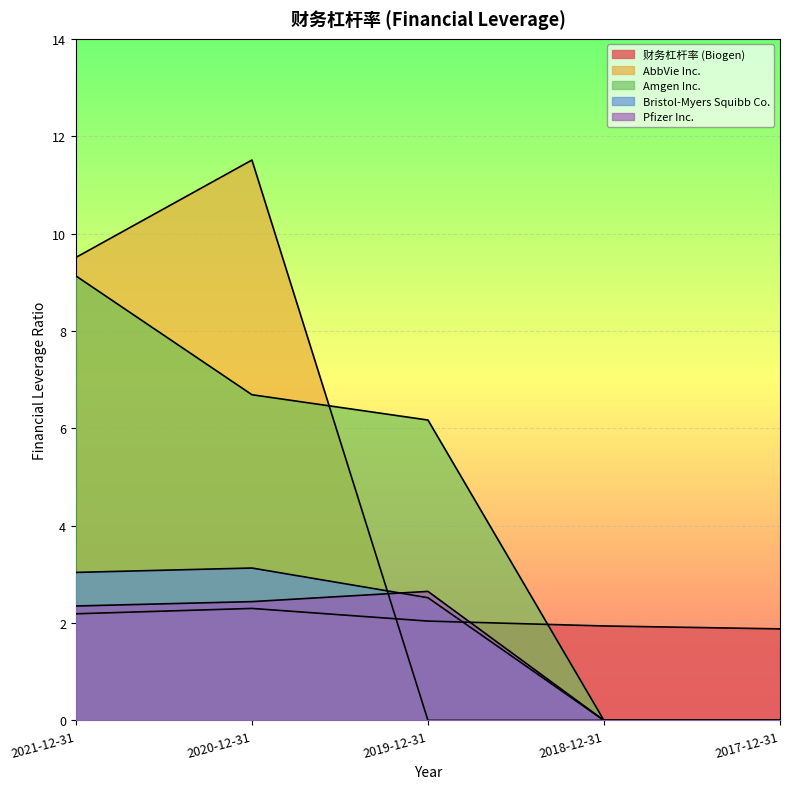

What is the difference between the maximum and minimum values in the Bristol-Myers Squibb Co. series?

3.1